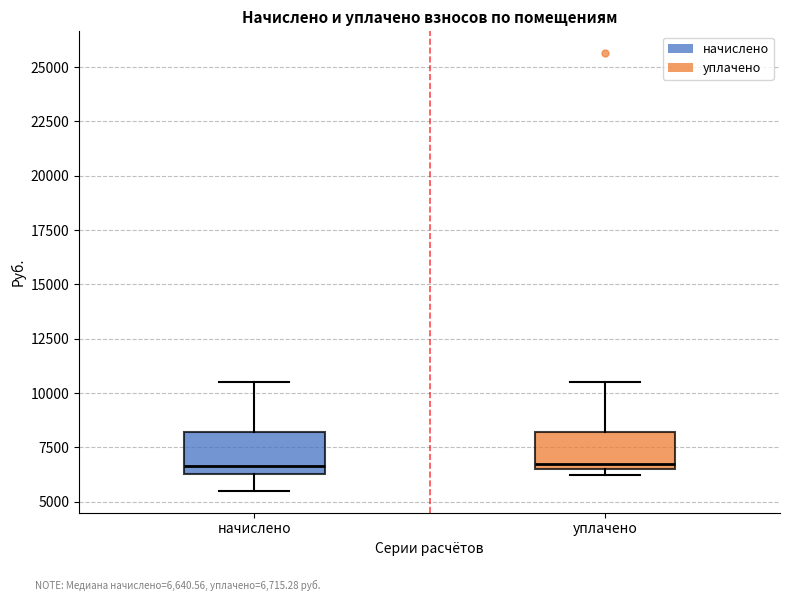

Reading left to right, transcribe this box plot: for each box, give where its median line is, the range the box spans, and where its two whiskers end, as read against the y-axis. The values are not printed on the chart, so give them approximately, as read against the axis.

начислено: median 6500 (just above the box's lower edge), box 6500 to 8000, whiskers 5500 to 10500
уплачено: median 6500 (just above the box's lower edge), box 6500 to 8000, whiskers 6000 to 10500